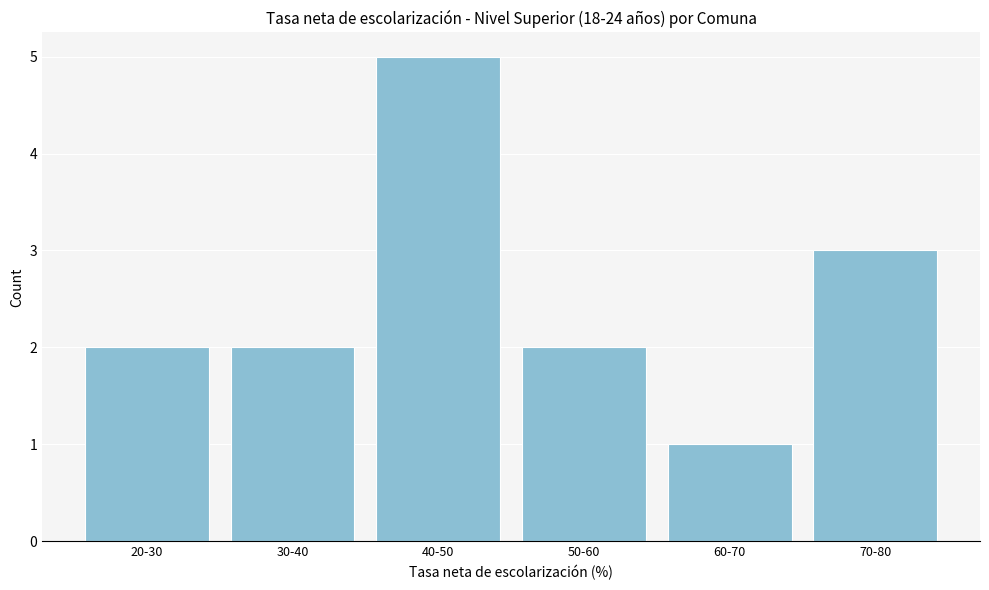

Reading left to right, what are all the values shown in this chart?

2	2	5	2	1	3